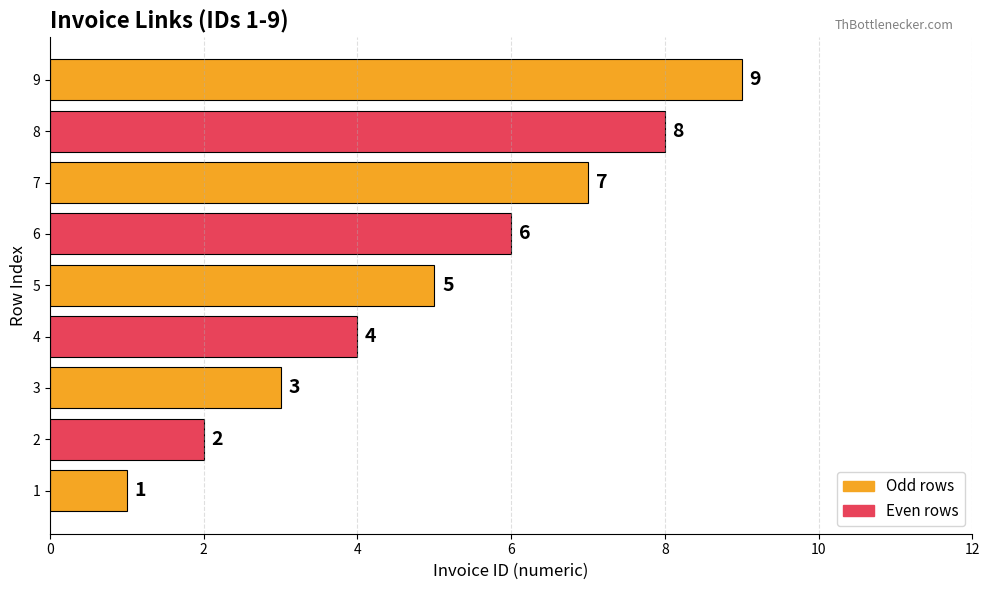

Is it true that the value at 6 is 6?

True